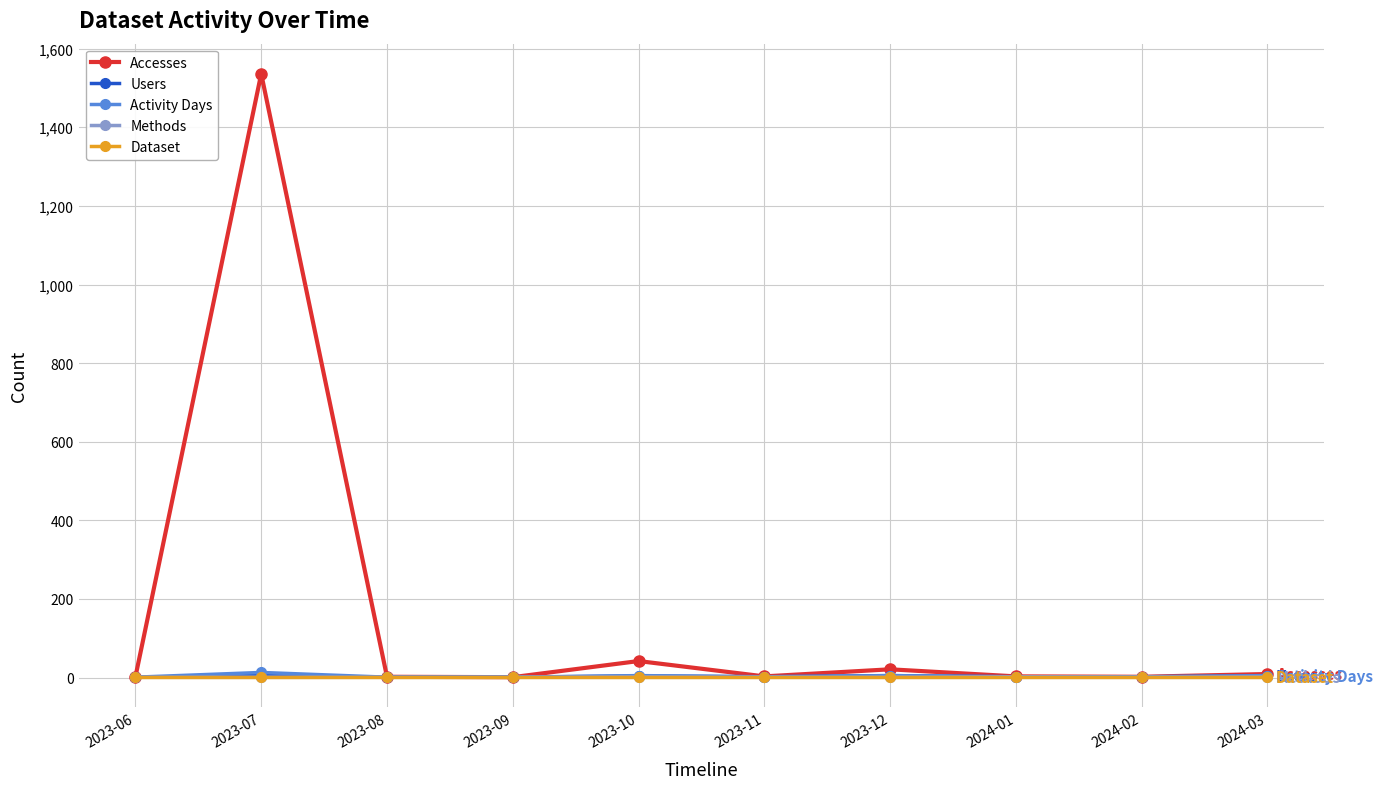

What is the spread (max minus min) of values at 2023-07?

1535